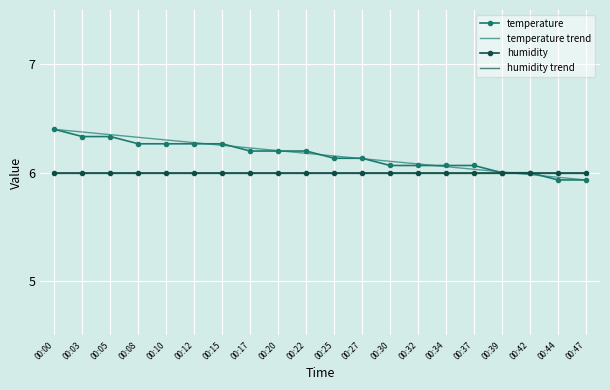

How many data points does each series have?

20